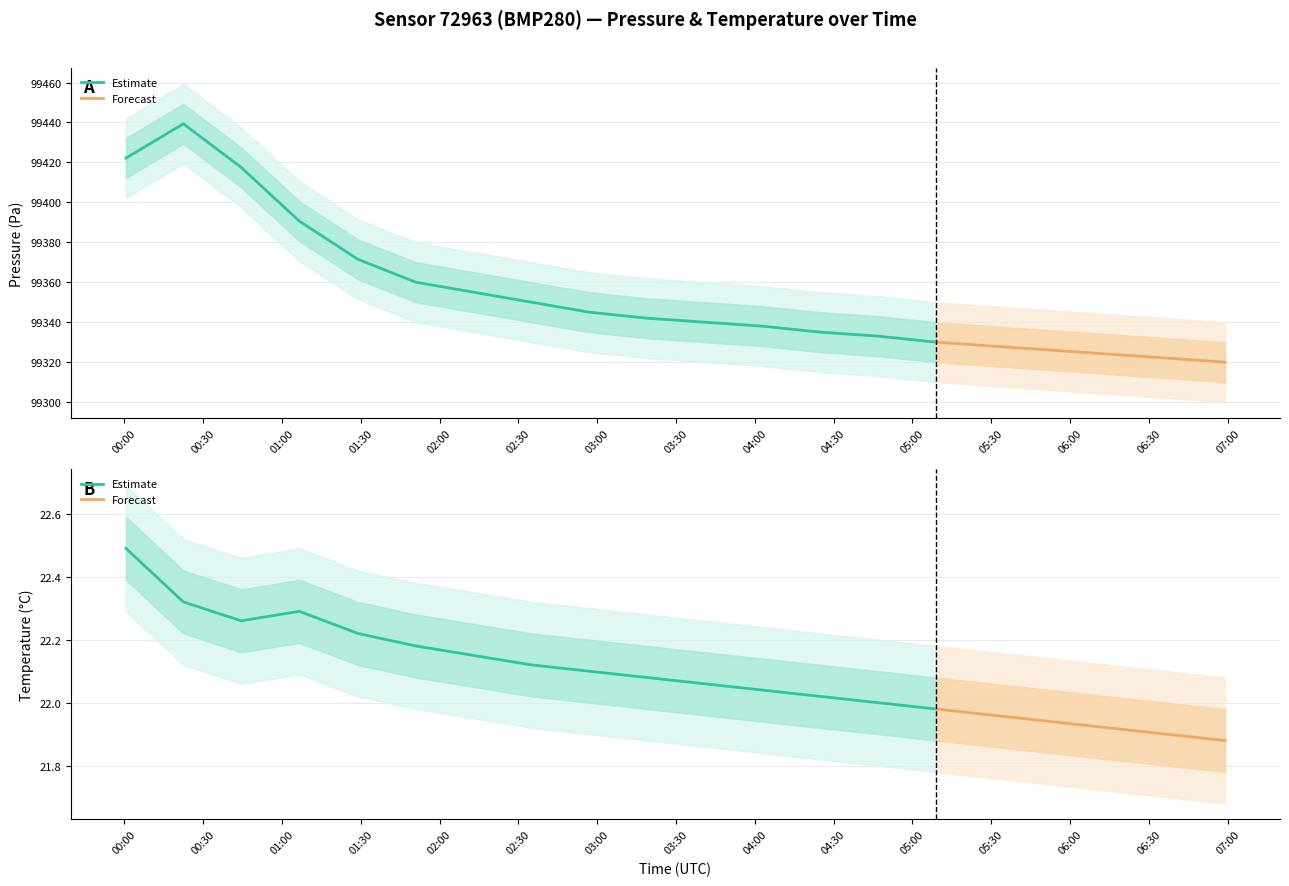

What is the spread (max minus min) of values at 2022-08-19T06:15:00?

99322.3